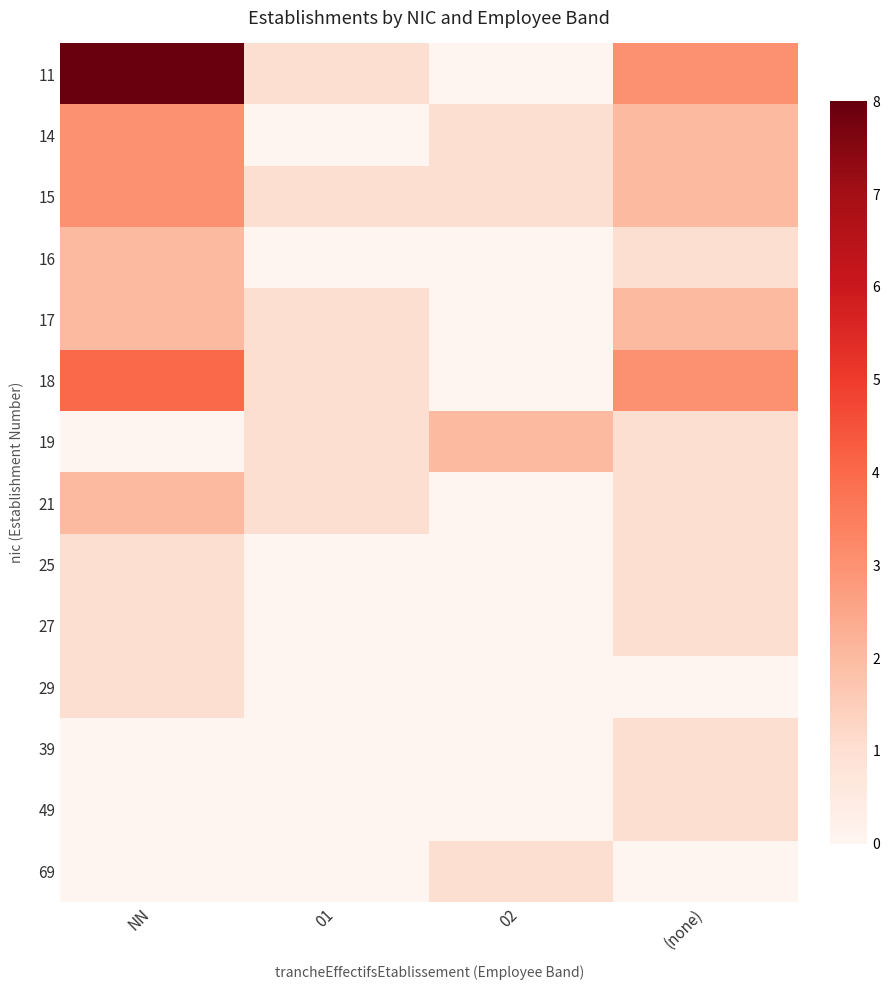

List the series in order of their peak value, highest first.

11, 18, 14, 15, 16, 17, 19, 21, 25, 27, 29, 39, 49, 69